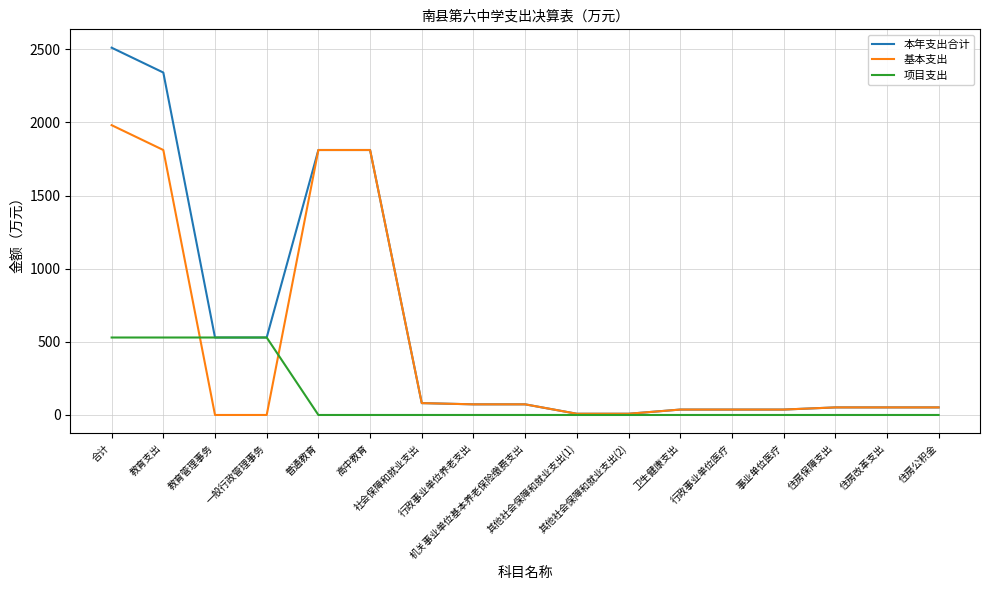

True or false: 项目支出 and 本年支出合计 cross at least once.

False